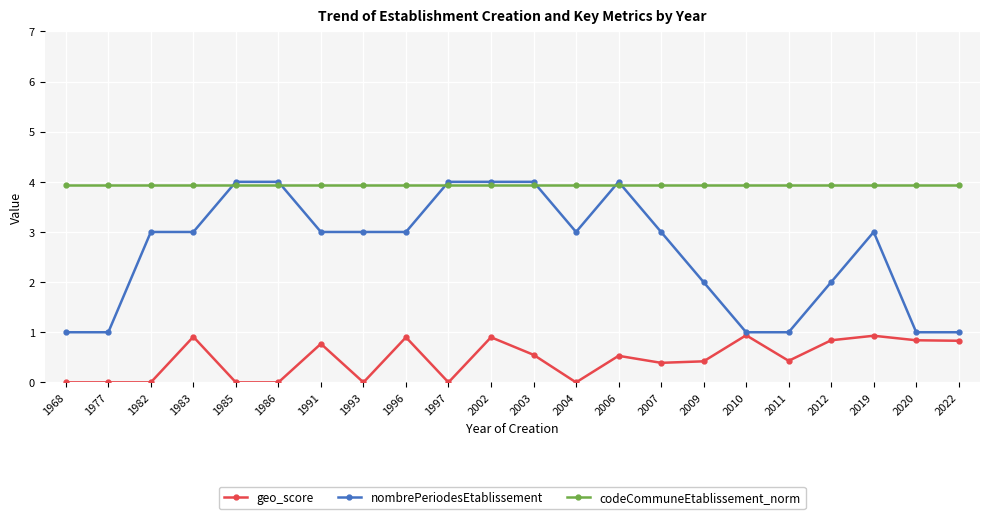

Which series has the widest spread of values?

nombrePeriodesEtablissement